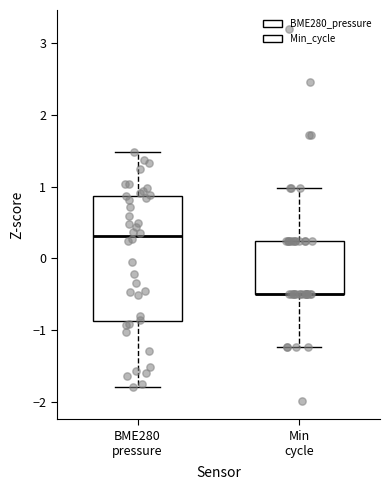

Reading left to right, read every box against the y-axis: the position of its median line, the range the box covers, and the ends of its whiskers. The values are not printed on the chart, so give them approximately, as read against the axis.

BME280 pressure: median 0.3, box -0.9 to 0.9, whiskers -1.8 to 1.5
Min cycle: median -0.5 (drawn on the box's lower edge), box -0.5 to 0.2, whiskers -1.2 to 1.0